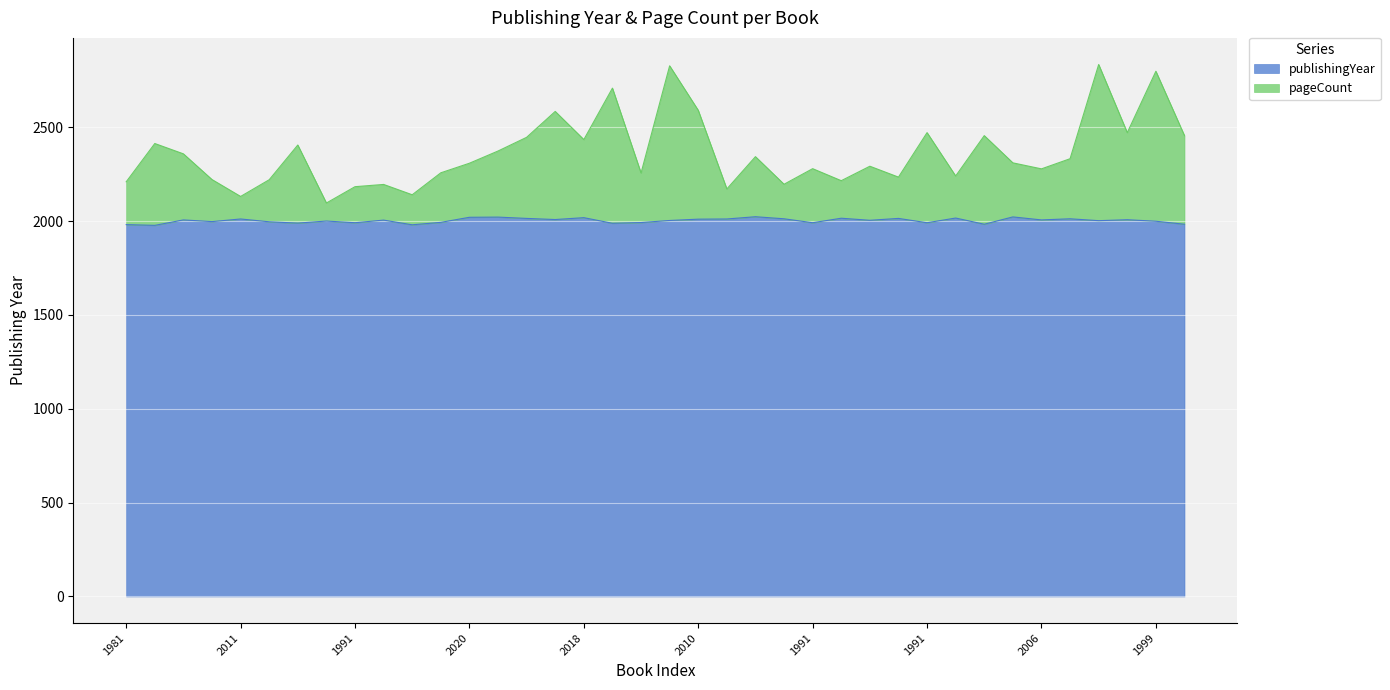

True or false: publishingYear and pageCount intersect in this chart.

False